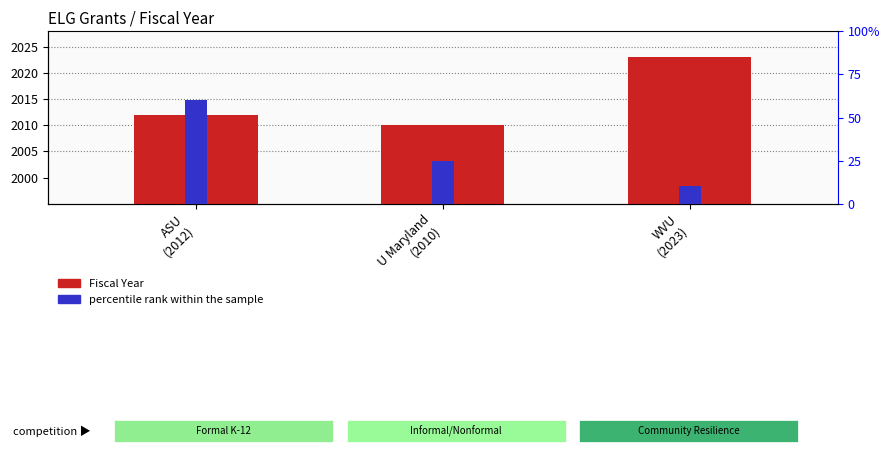

Reading left to right, list all the values displayed in this chart.

Fiscal Year: 2012	2010	2023
percentile rank within the sample: 60	25	10